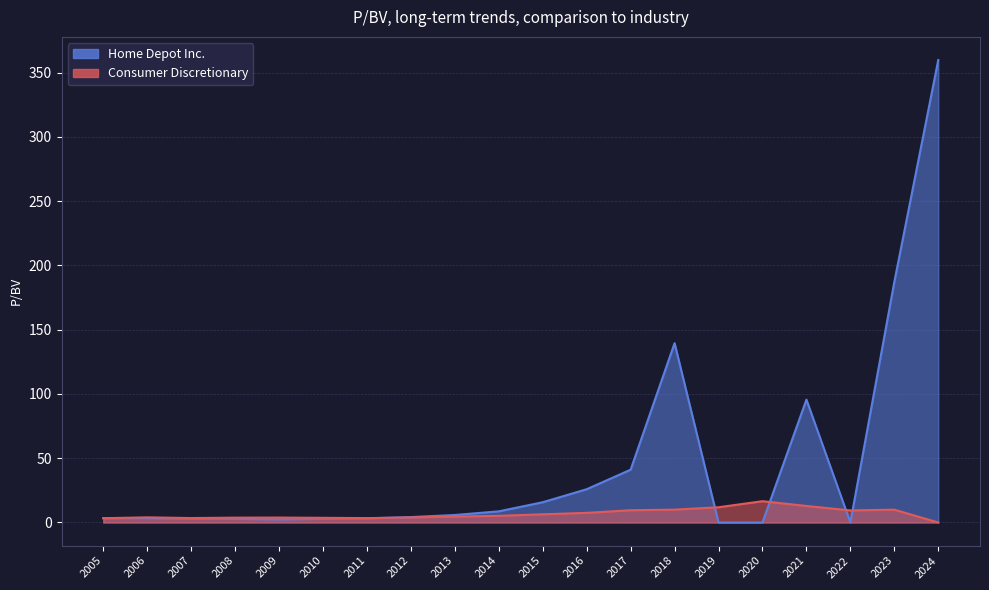

How many values in Consumer Discretionary are above zero?

19